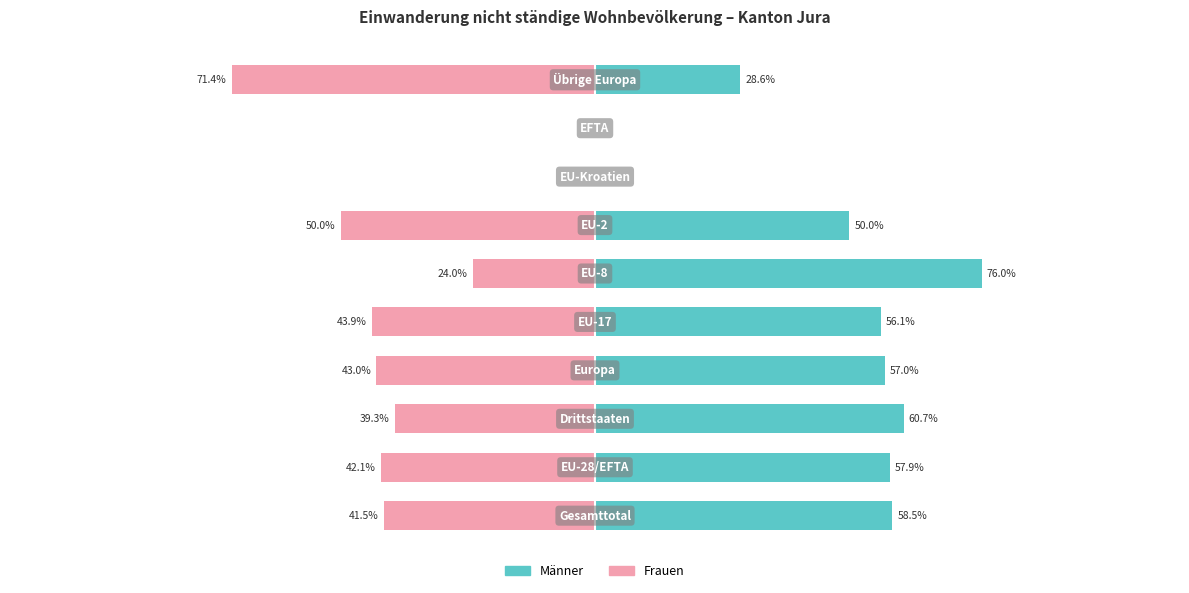

How many categories are shown in the chart?

10